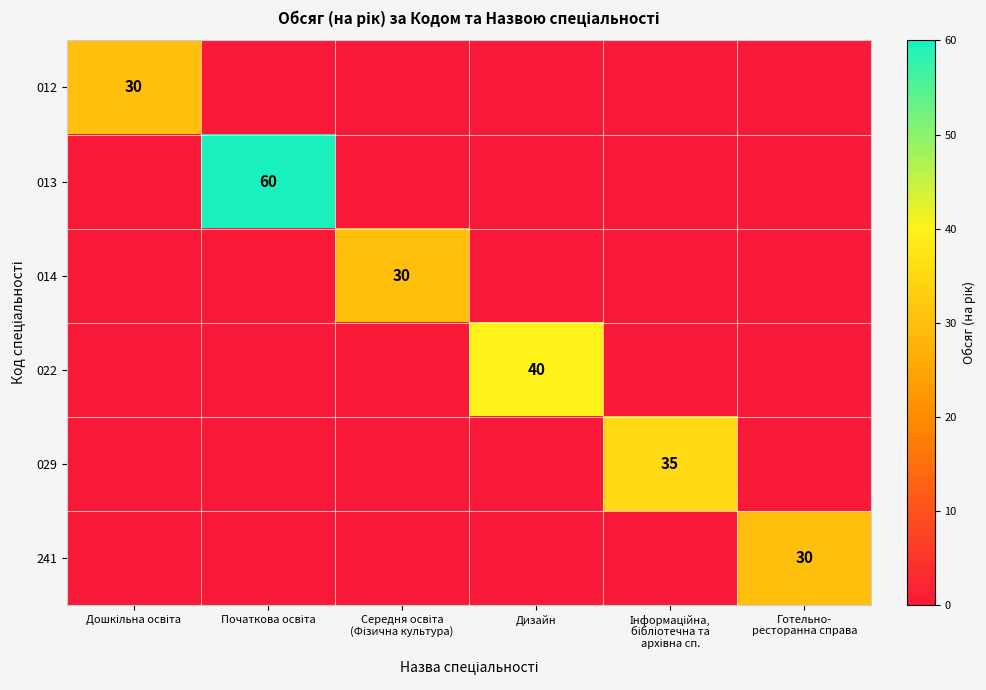

The 012 series shows 47 at Дошкільна освіта. True or false?

False